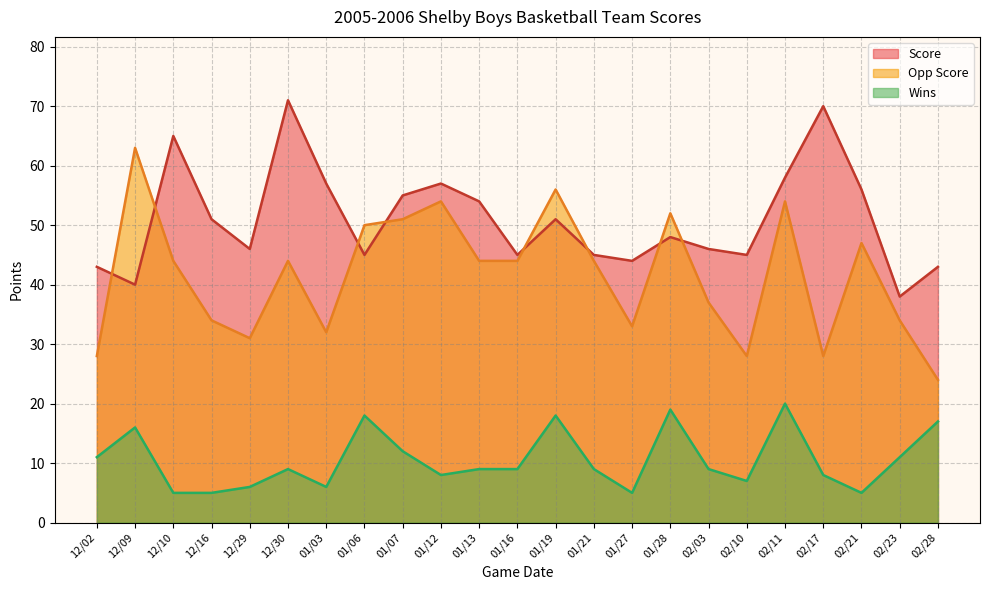

The value of Opp Score at 02/23 is 34. True or false?

True